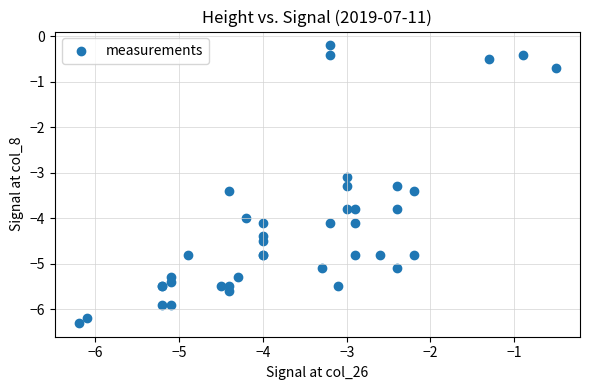

What Y value in the scatter plot is closest to -3?

-3.1